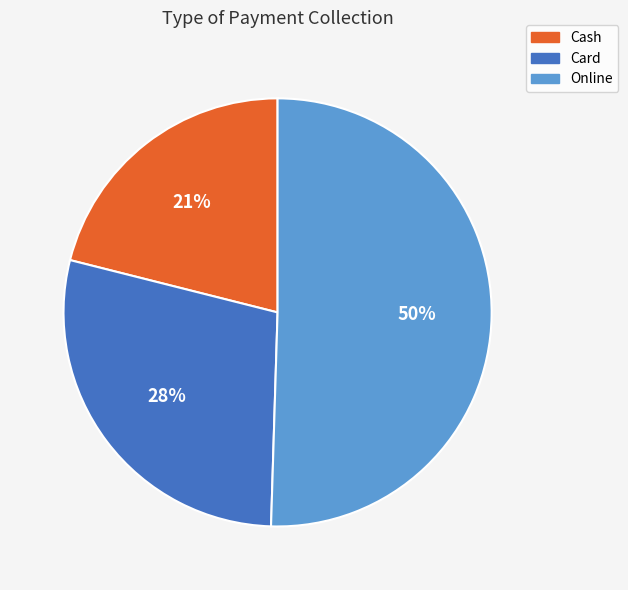

To the nearest percent, what is the average slice percentage?

33%